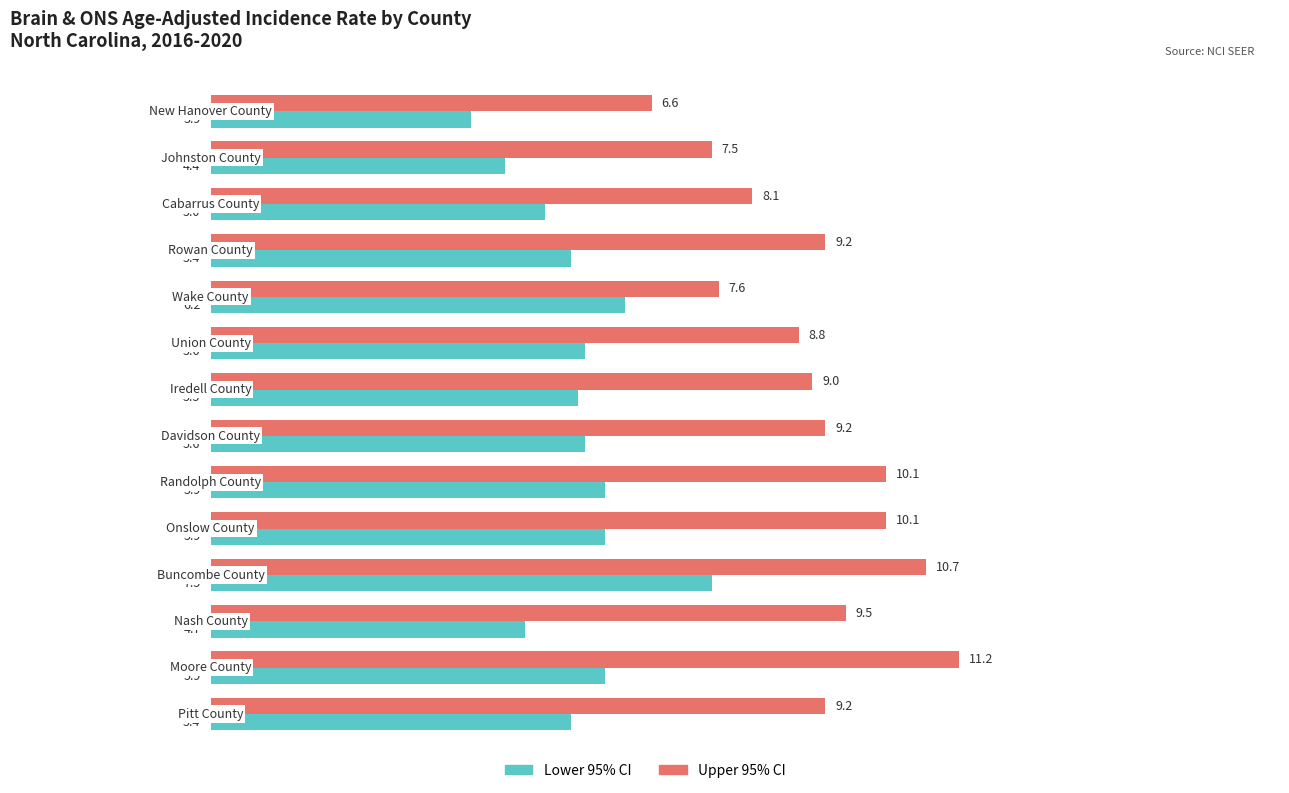

What is the maximum value for Lower 95% CI?

7.5